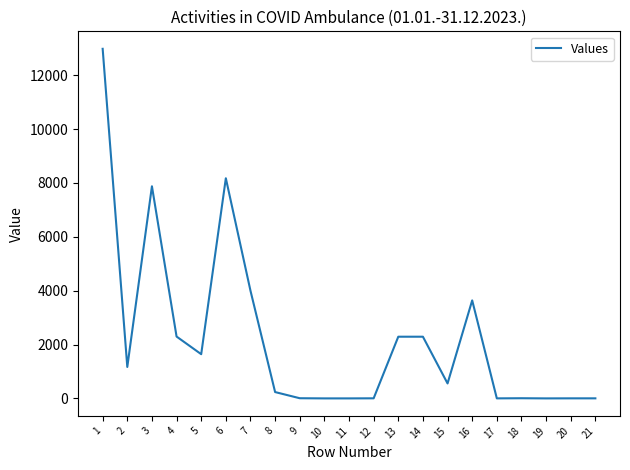

What is the difference between the values at 20 and 4?

2294